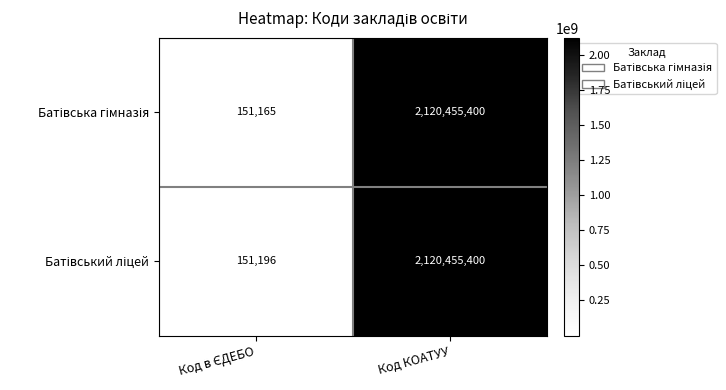

What is the total value across all series at Код КОАТУУ?

4240910800